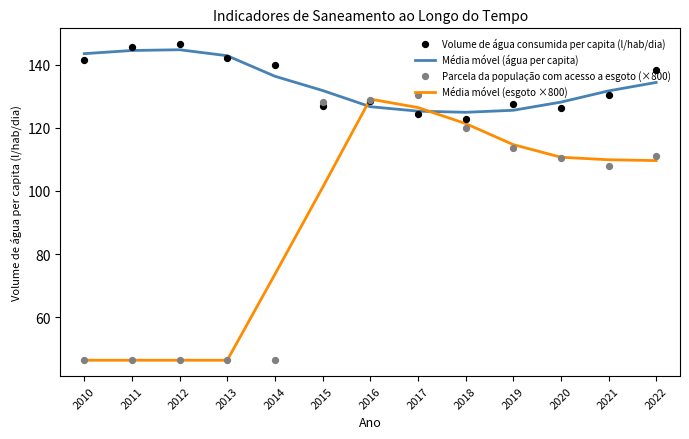

Which series contains the lowest Y value?

Média móvel (esgoto ×800)